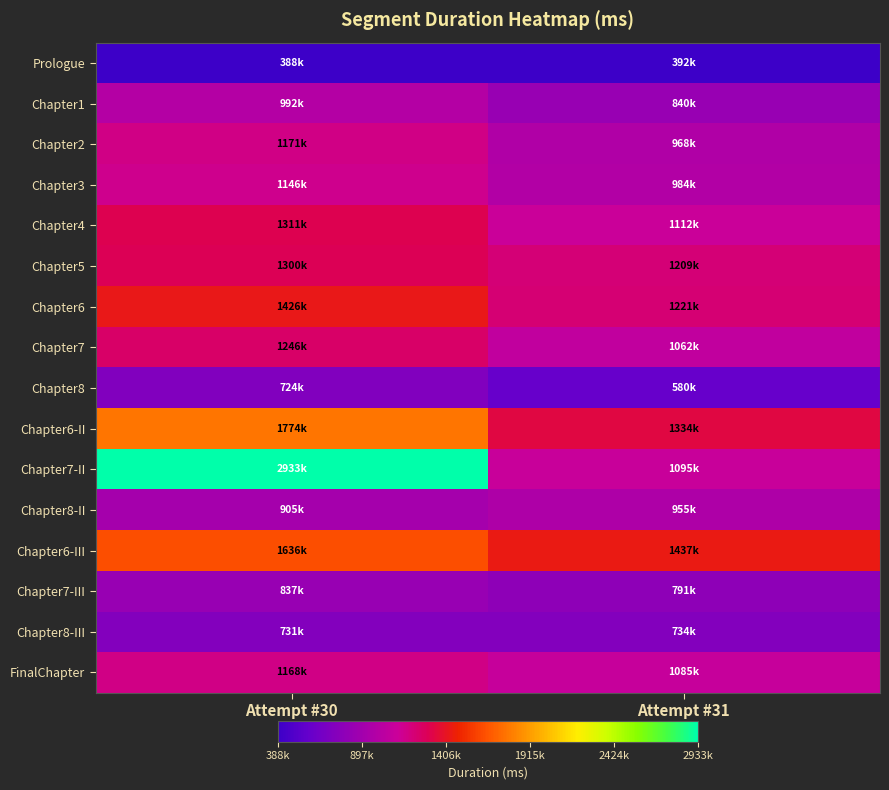

Reading right to left, list all the values displayed in this chart.

Prologue: Attempt #31=392276	Attempt #30=388100
Chapter1: Attempt #31=840506	Attempt #30=992312
Chapter2: Attempt #31=968472	Attempt #30=1171134
Chapter3: Attempt #31=984229	Attempt #30=1146200
Chapter4: Attempt #31=1112457	Attempt #30=1311224
Chapter5: Attempt #31=1209308	Attempt #30=1300053
Chapter6: Attempt #31=1221999	Attempt #30=1426404
Chapter7: Attempt #31=1062538	Attempt #30=1246356
Chapter8: Attempt #31=580143	Attempt #30=724372
Chapter6-II: Attempt #31=1334831	Attempt #30=1774420
Chapter7-II: Attempt #31=1095512	Attempt #30=2933558
Chapter8-II: Attempt #31=955600	Attempt #30=905744
Chapter6-III: Attempt #31=1437297	Attempt #30=1636032
Chapter7-III: Attempt #31=791238	Attempt #30=837273
Chapter8-III: Attempt #31=734895	Attempt #30=731970
FinalChapter: Attempt #31=1085386	Attempt #30=1168951